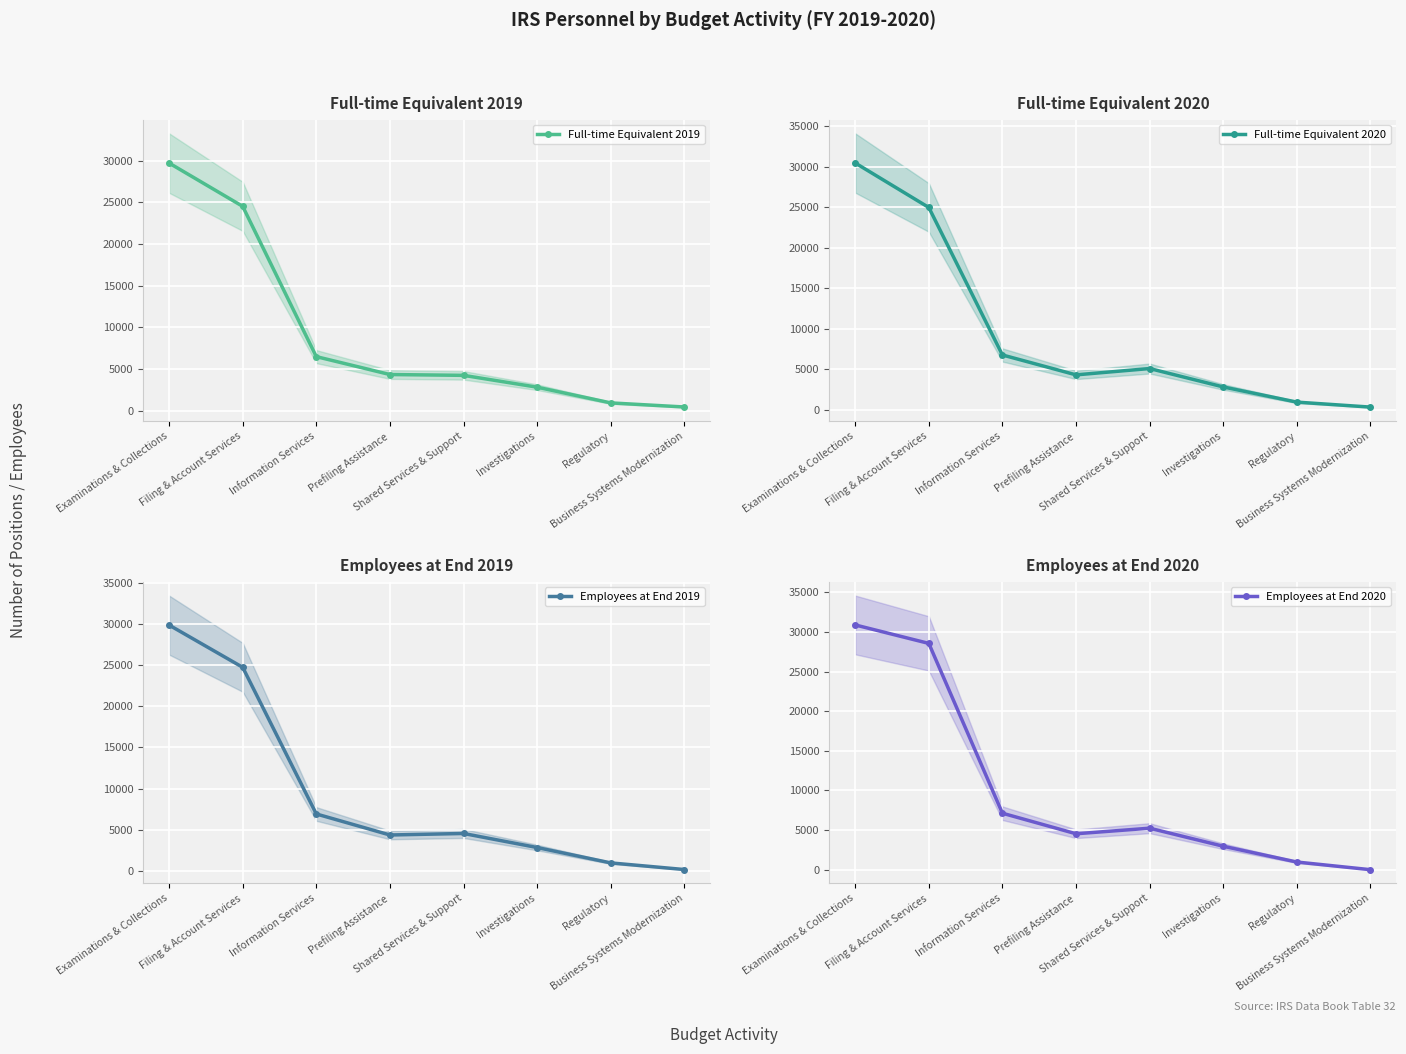

How many positive values does the Employees at End 2020 series have?

7